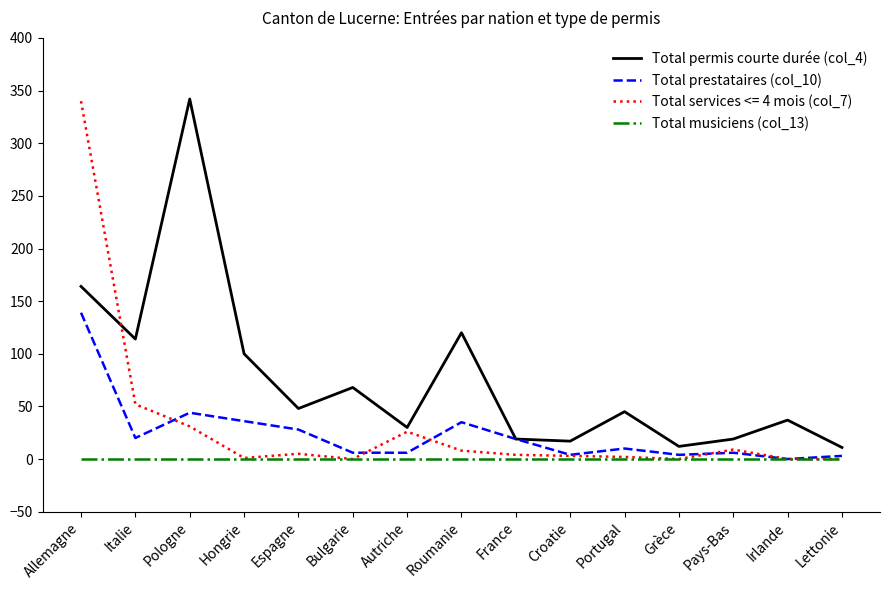

How many lines are shown in the chart?

4